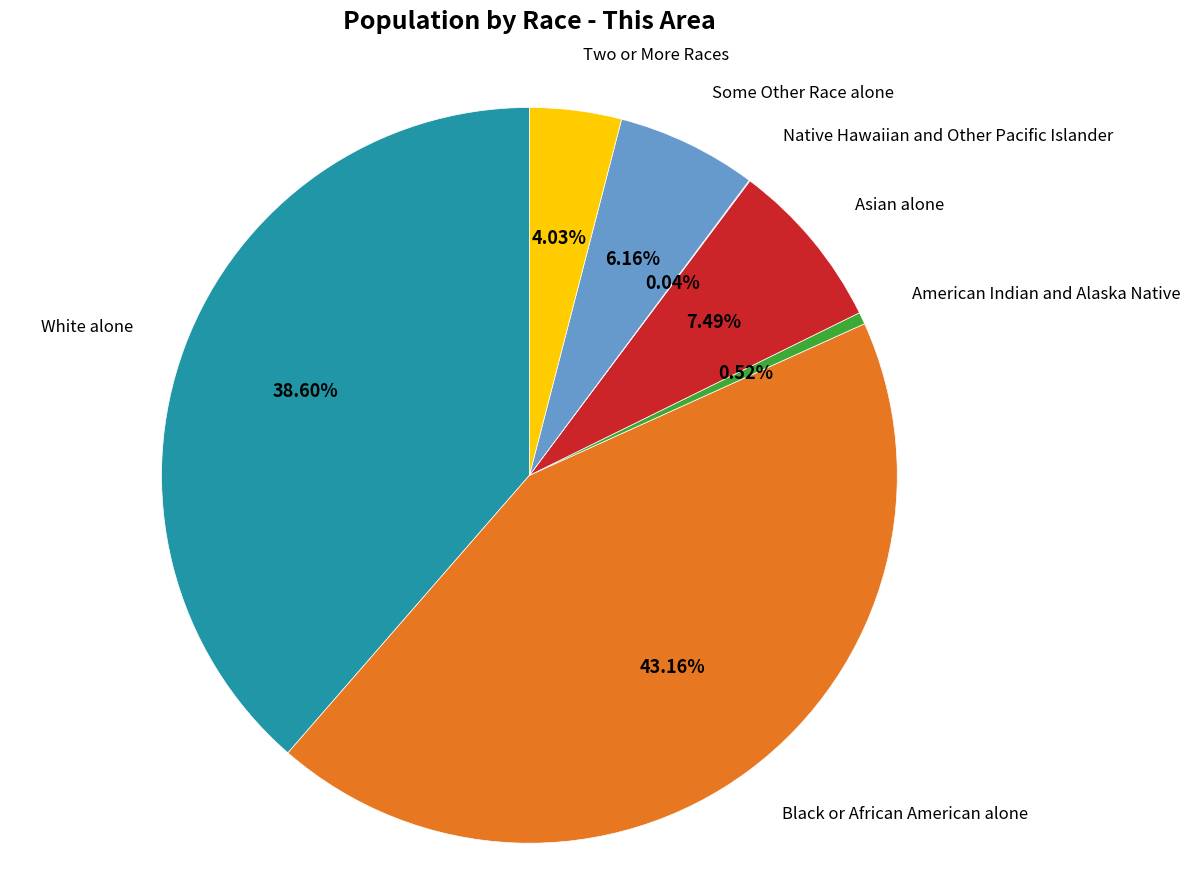

Does any single category account for the majority?

No